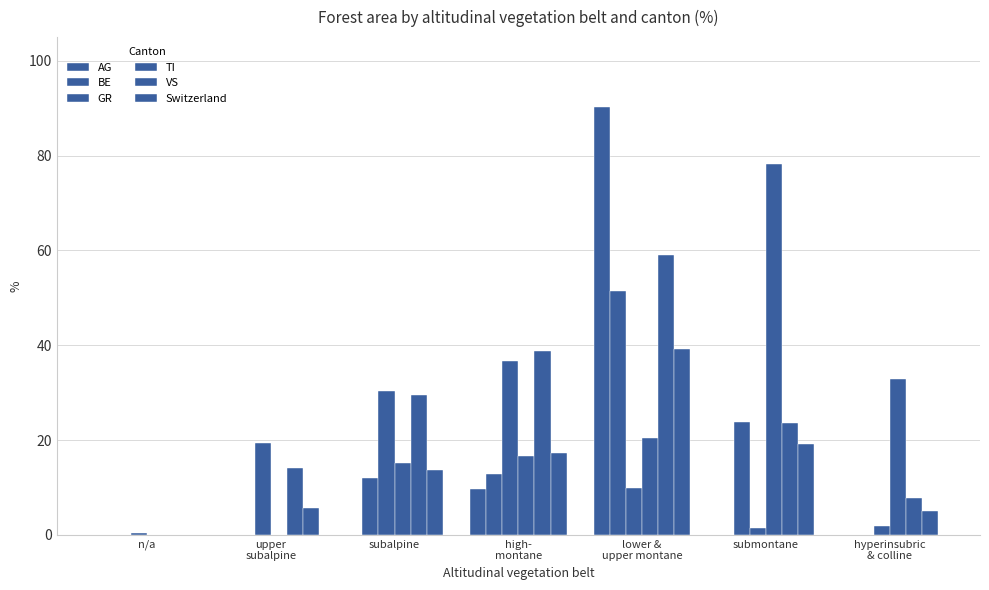

What is the sum of all VS values?

172.9